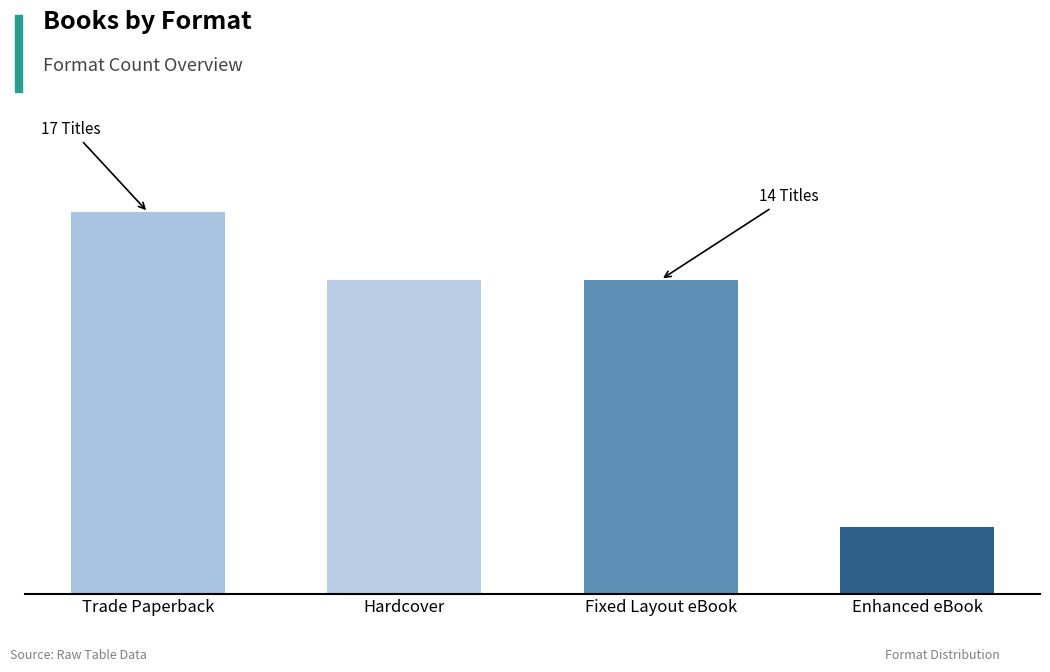

Between Hardcover and Trade Paperback, which is larger?

Trade Paperback